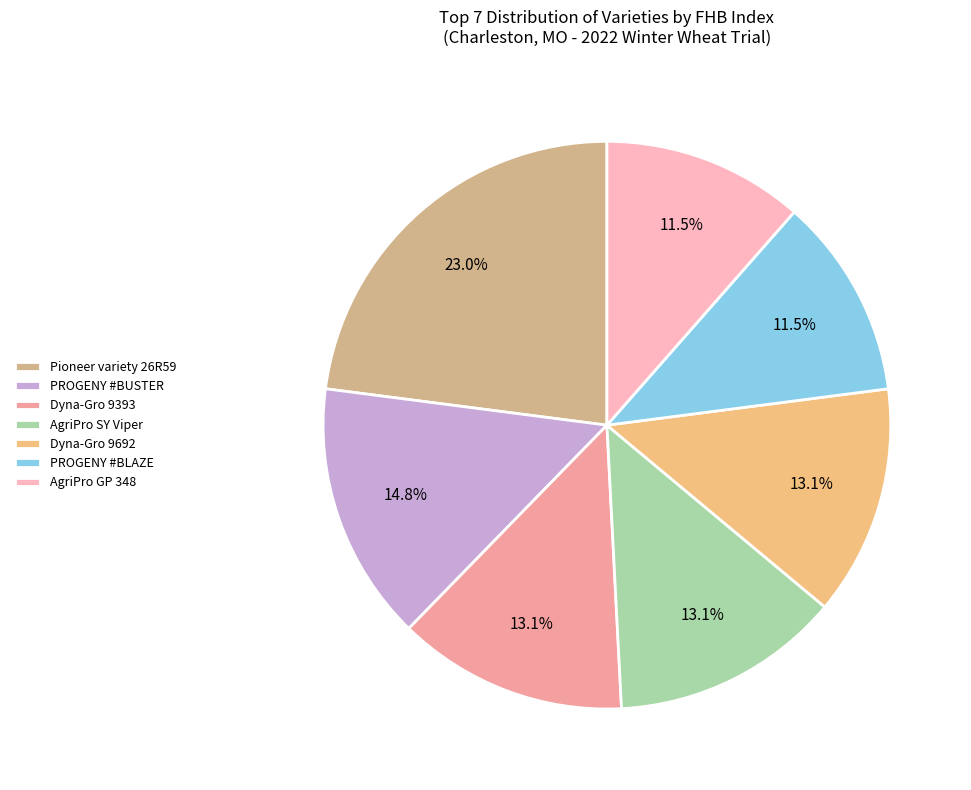

Is there a majority slice in this chart?

No